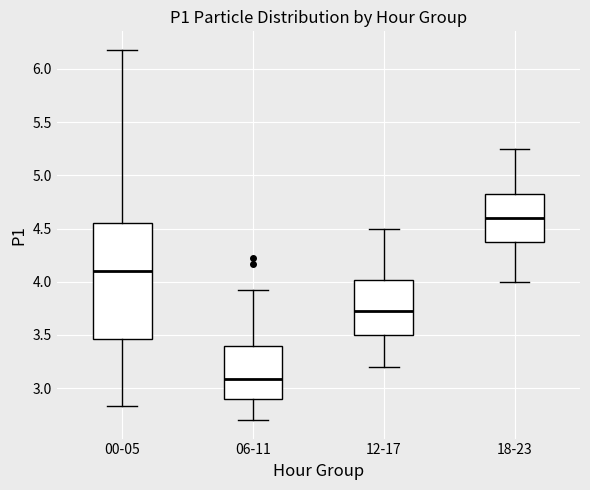

Which box is the tallest, from its lower edge to its upper edge?

00-05